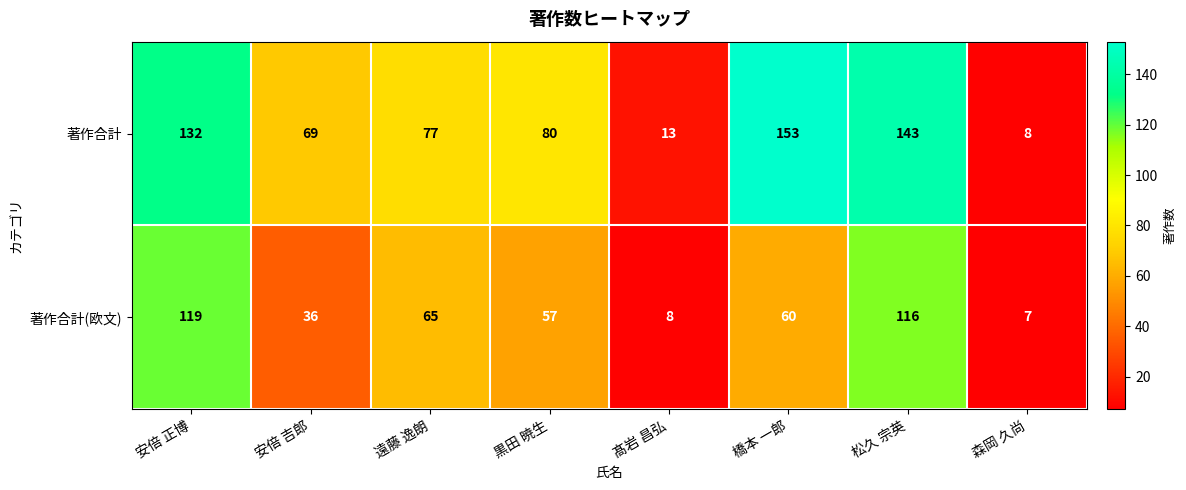

Is it true that 著作合計 equals 80 at 黒田 暁生?

True